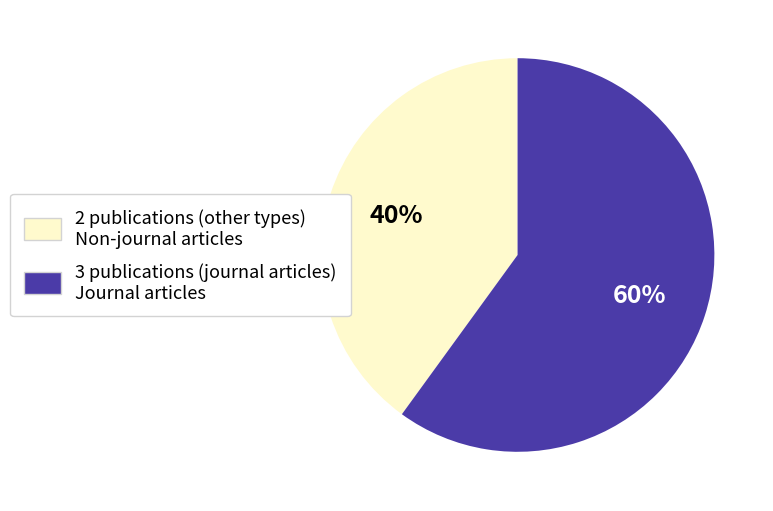

Count the number of slices in the pie.

2